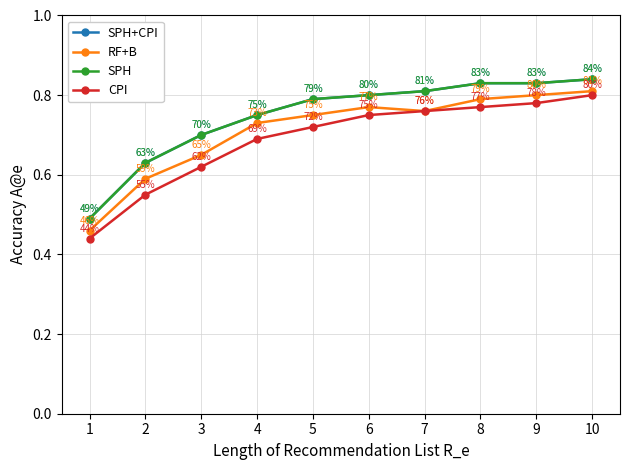

The value of RF+B at 9 is 1.2. True or false?

False